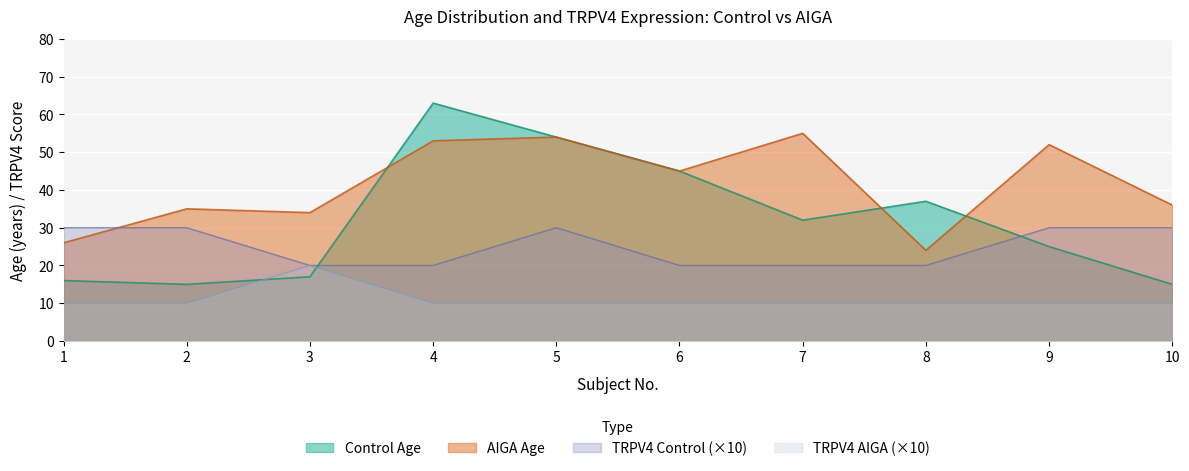

Which series has the widest spread of values?

Control Age